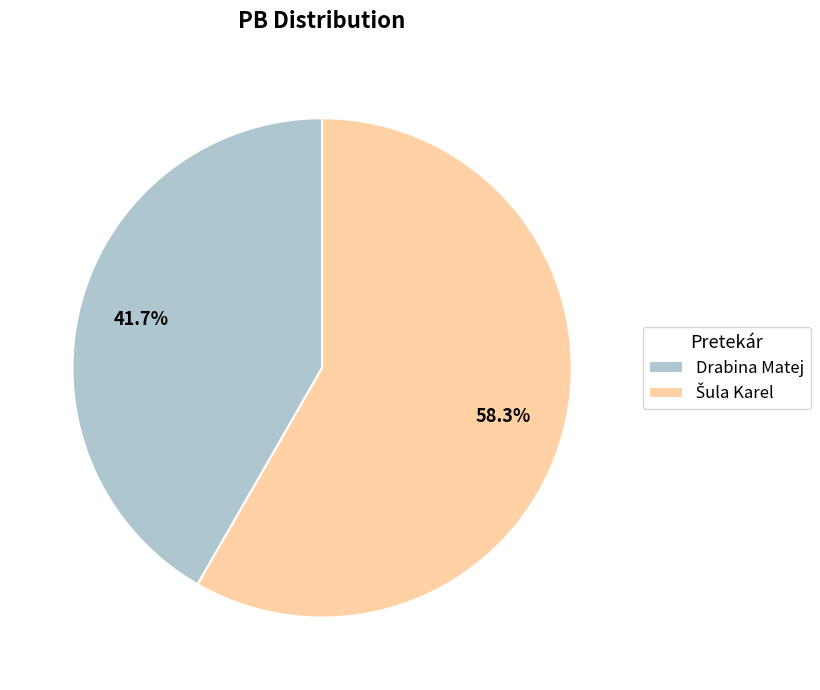

Which category has the smallest portion of the pie?

Drabina Matej